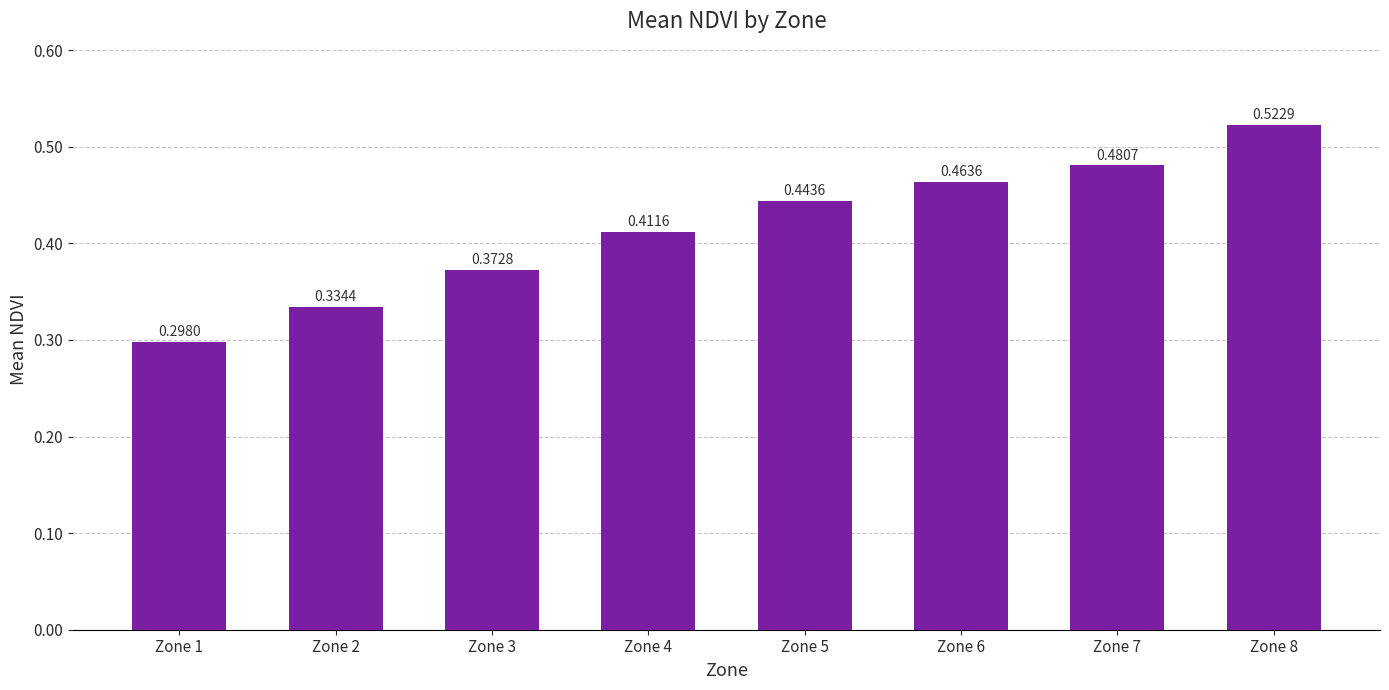

List the labels in order of value, smallest first.

Zone 1, Zone 2, Zone 3, Zone 4, Zone 5, Zone 6, Zone 7, Zone 8